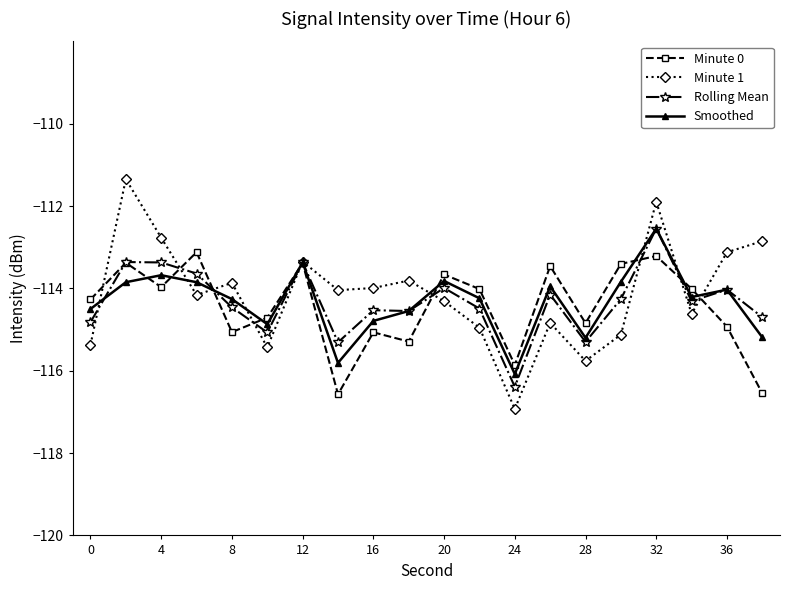

What is the maximum value shown in the chart?

-111.3